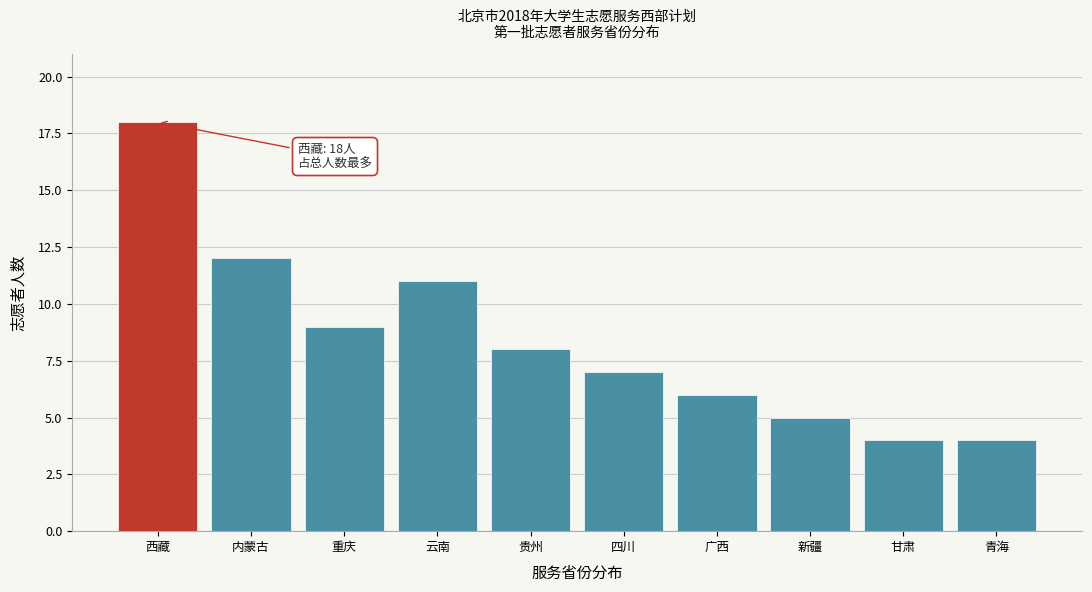

Reading right to left, what are all the values shown in this chart?

4	4	5	6	7	8	11	9	12	18